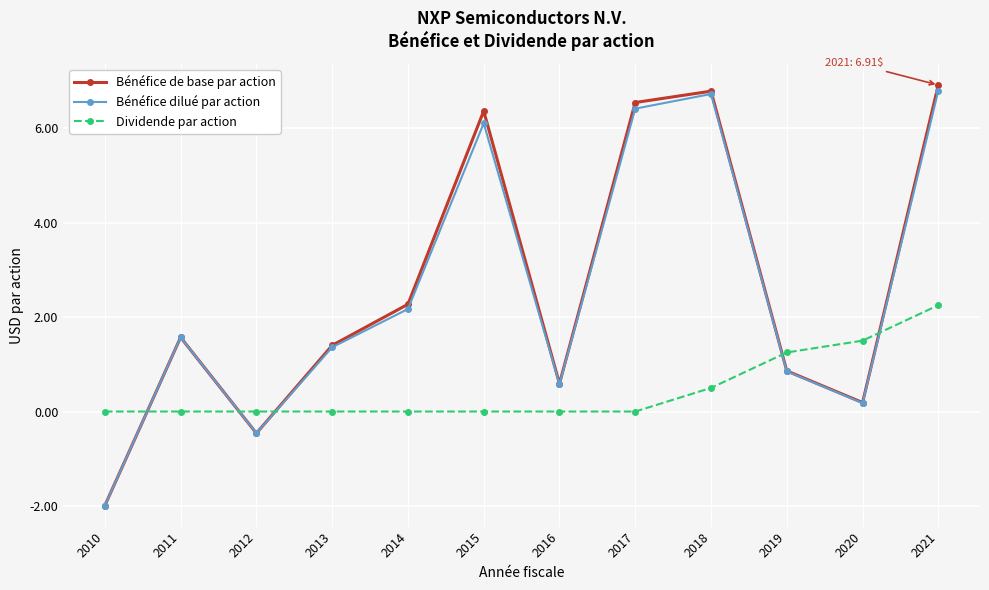

What is the minimum value shown in the chart?

-2.0